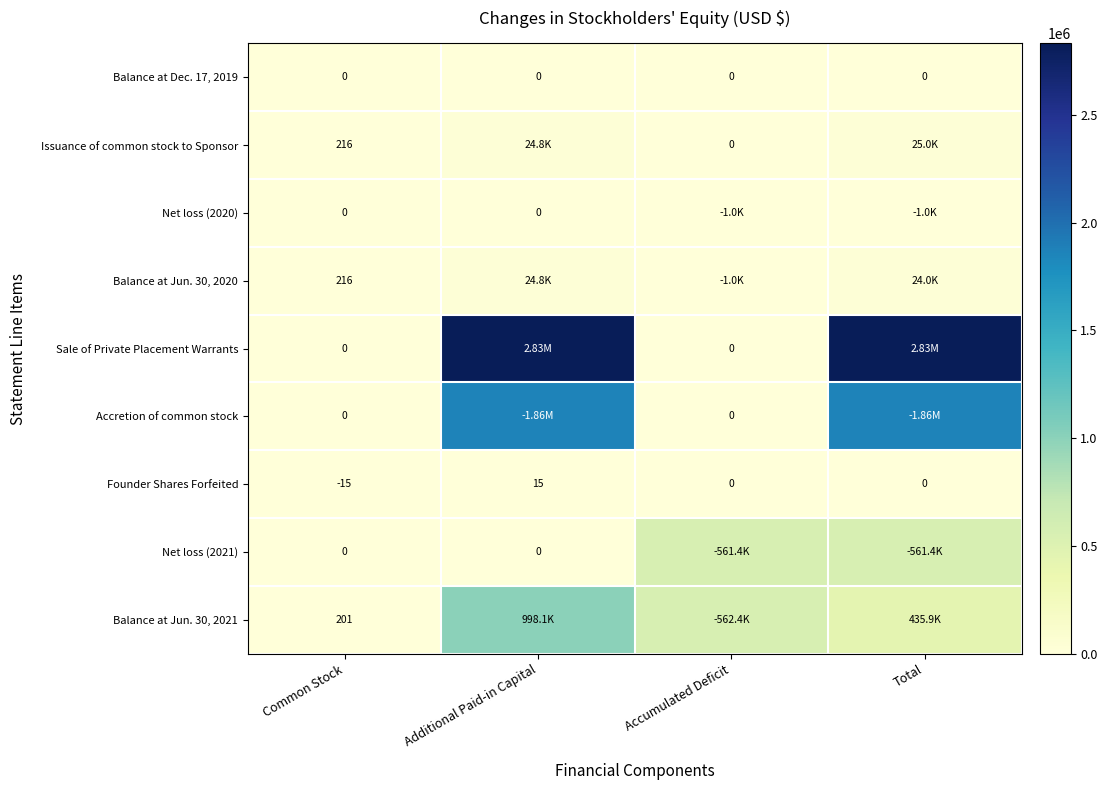

At which label does Founder Shares Forfeited reach its peak?

Additional Paid-in Capital